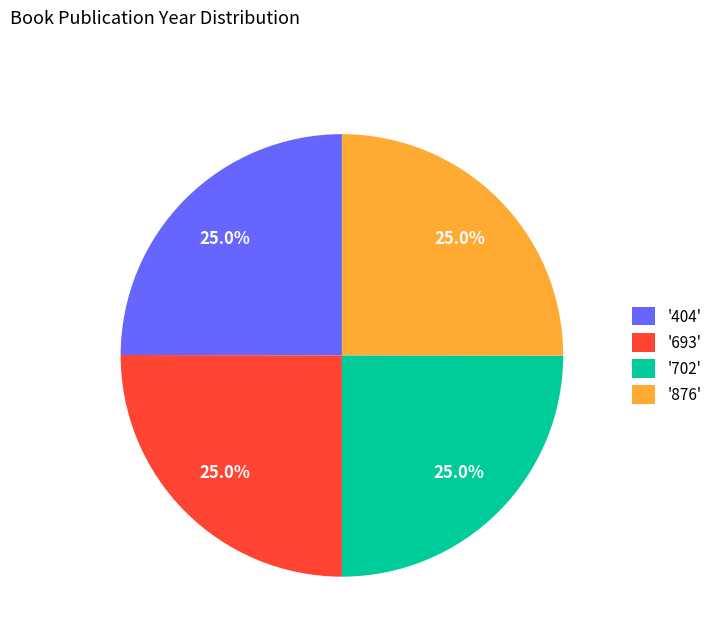

Does any single category account for the majority?

No